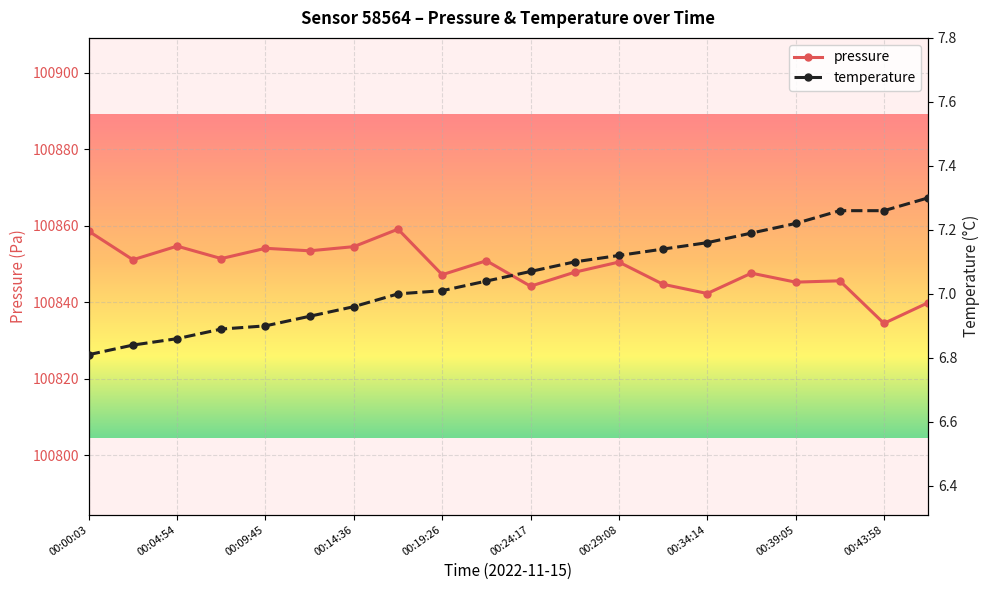

Is it true that pressure equals 67871.4 at 00:24:17?

False